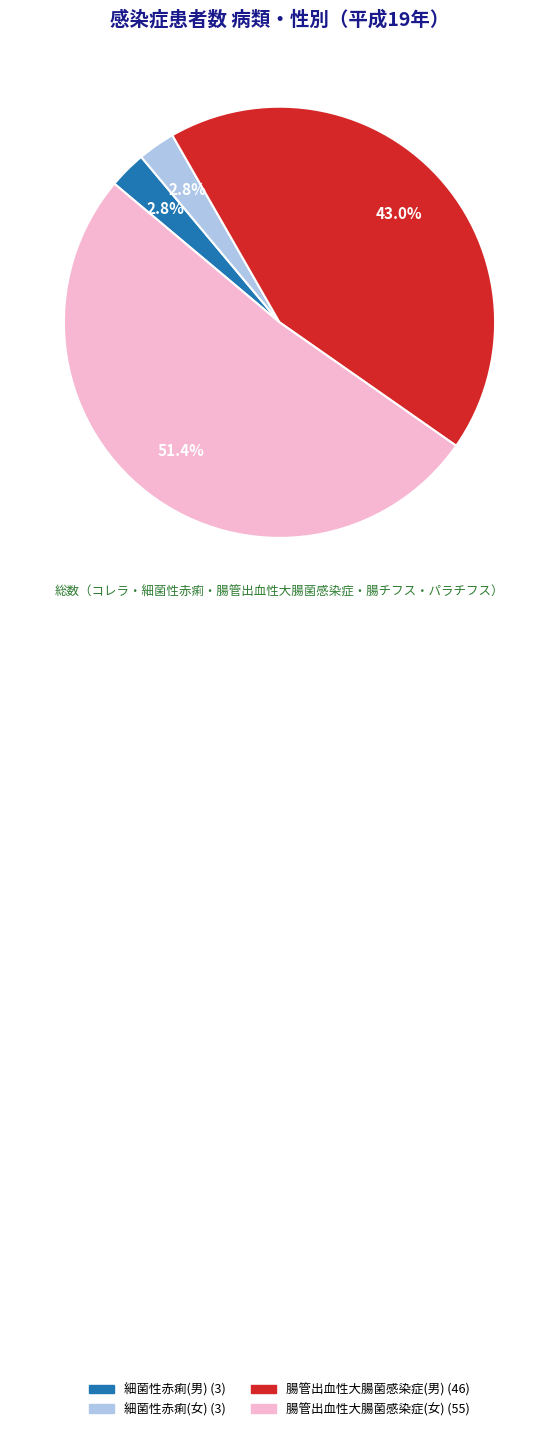

Which category accounts for the majority?

腸管出血性大腸菌感染症(女)